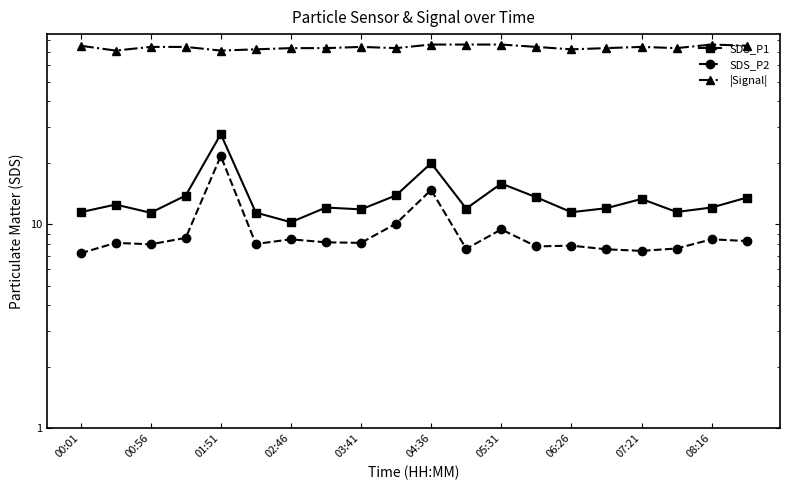

What position from the left is 17?

18